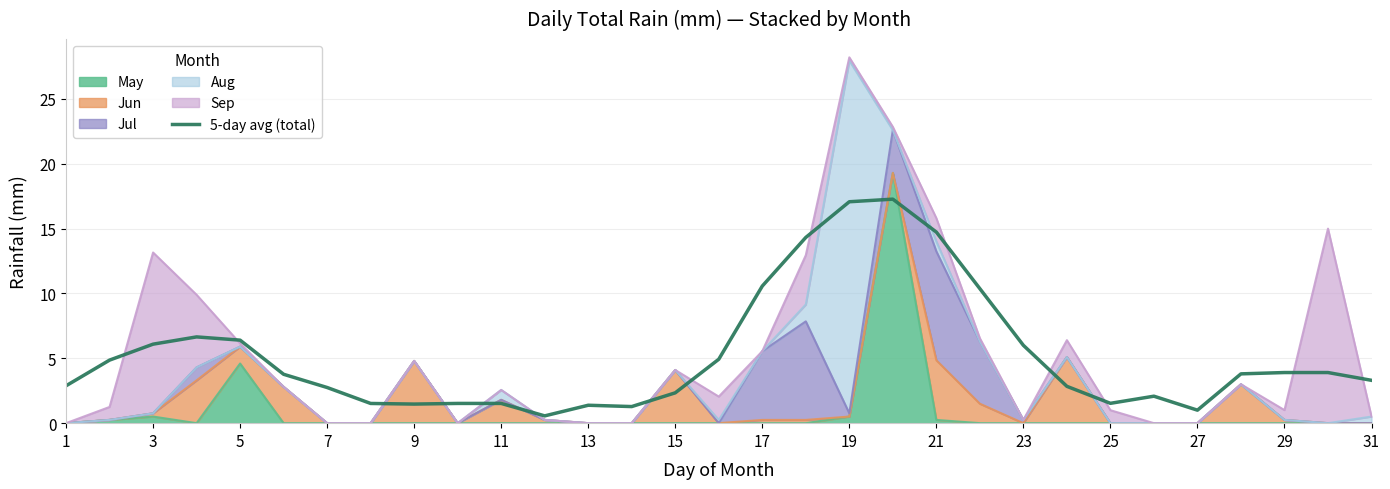

The chart shows a value of 0.9 at 15. True or false?

False